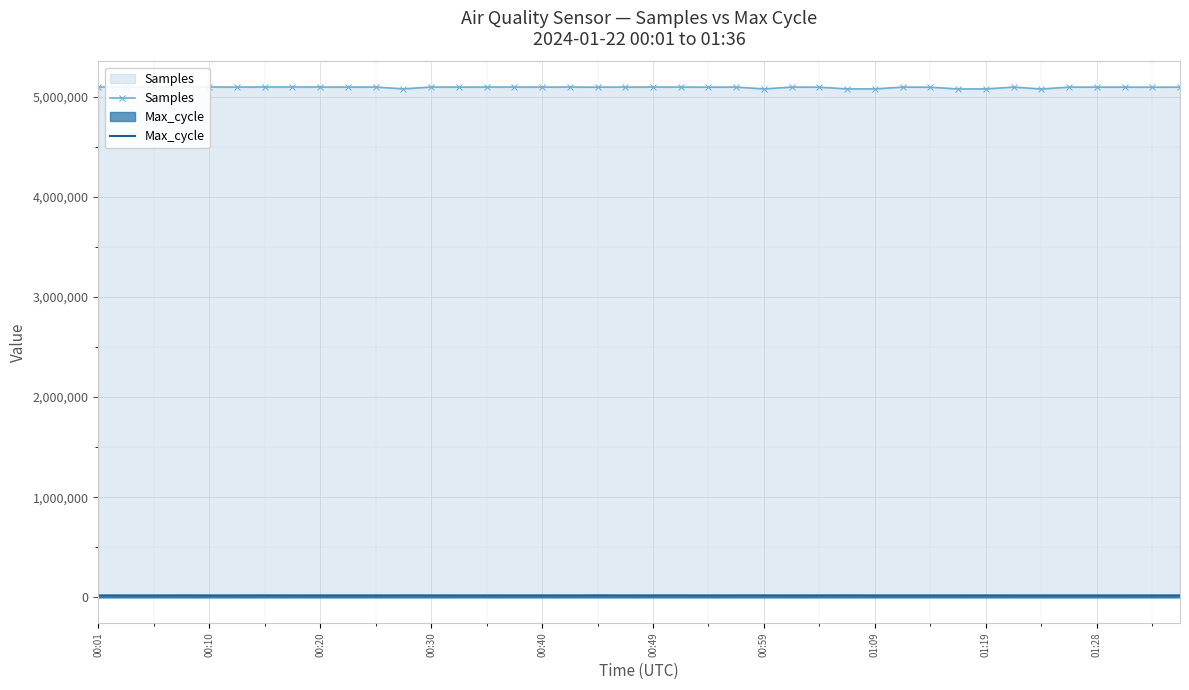

Which series has the largest range (max minus min)?

Samples